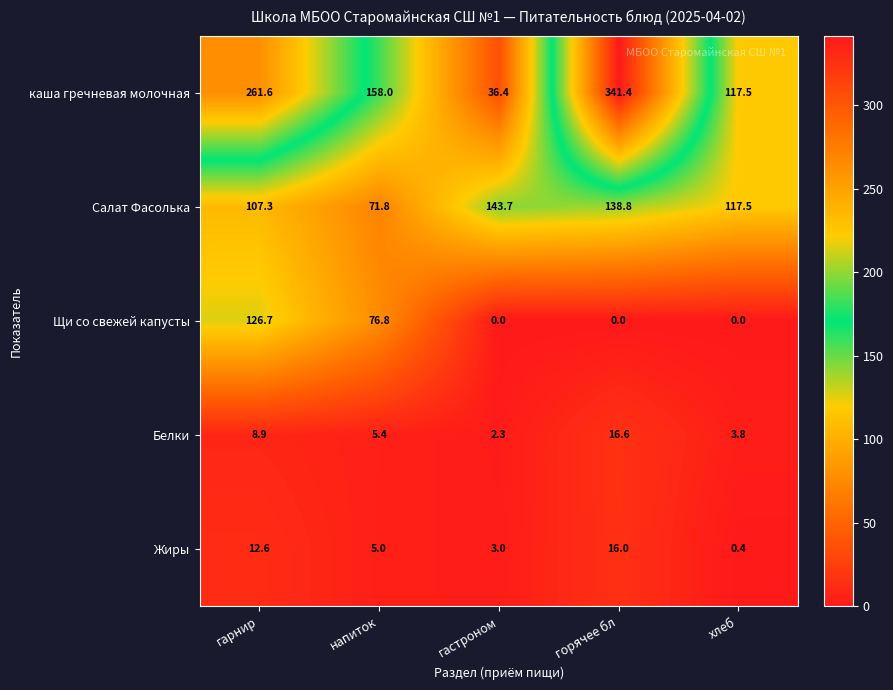

At how many categories does at least one series exceed 121?

4